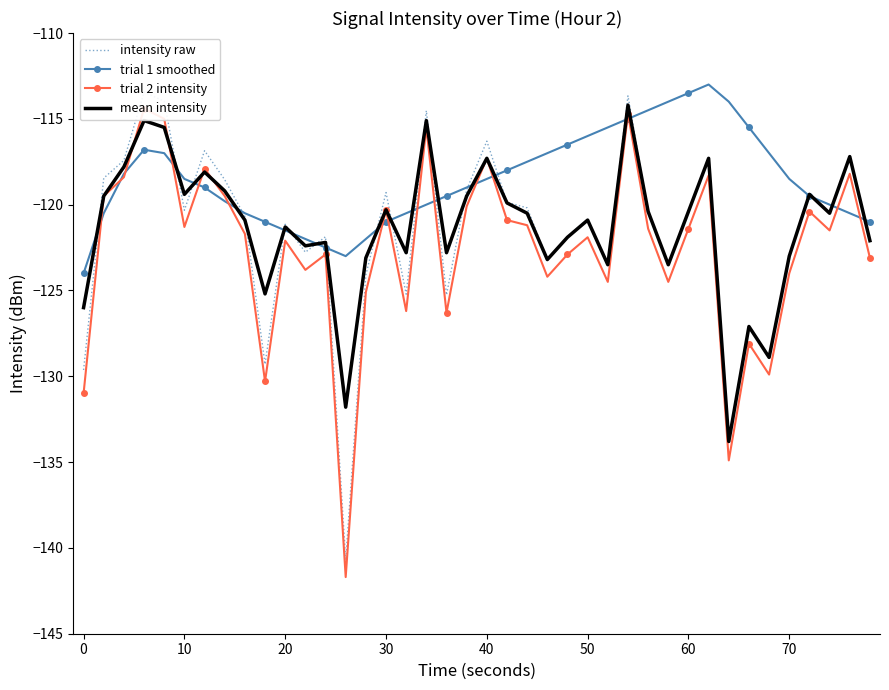

Rank the series by their maximum value, from lowest to highest.

trial 2 intensity, mean intensity, intensity raw, trial 1 smoothed